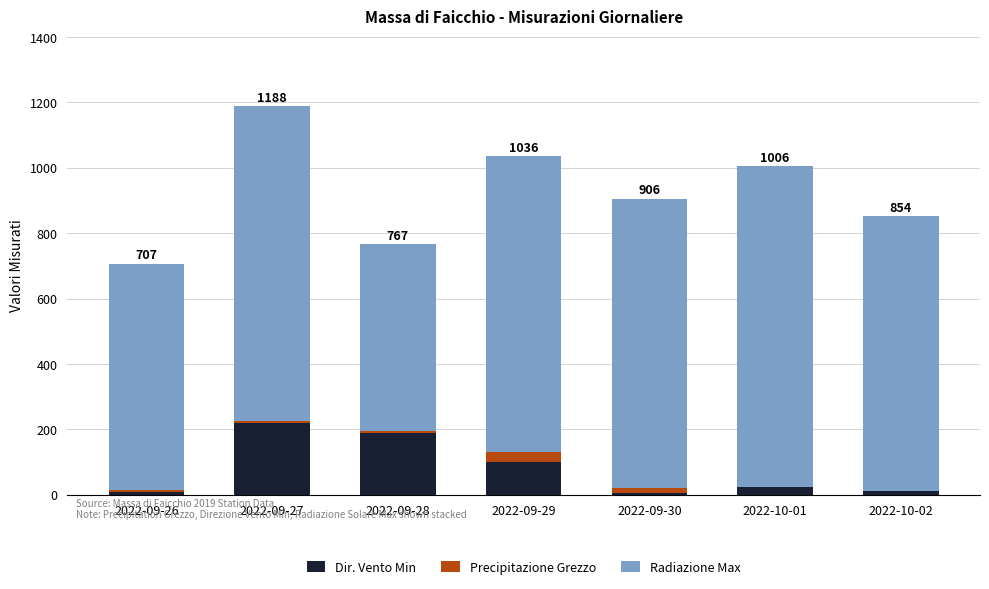

What is the highest value of the Dir. Vento Min series?

218.0